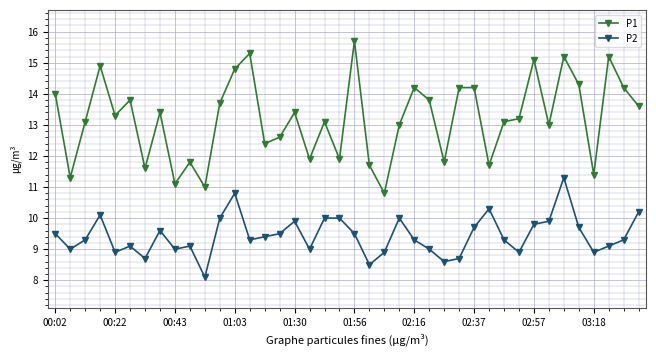

Reading left to right, list all the values displayed in this chart.

P1: 14.0	11.3	13.1	14.9	13.3	13.8	11.6	13.4	11.1	11.8	11.0	13.7	14.8	15.3	12.4	12.6	13.4	11.9	13.1	11.9	15.7	11.7	10.8	13.0	14.2	13.8	11.8	14.2	14.2	11.7	13.1	13.2	15.1	13.0	15.2	14.3	11.4	15.2	14.2	13.6
P2: 9.5	9.0	9.3	10.1	8.9	9.1	8.7	9.6	9.0	9.1	8.1	10.0	10.8	9.3	9.4	9.5	9.9	9.0	10.0	10.0	9.5	8.5	8.9	10.0	9.3	9.0	8.6	8.7	9.7	10.3	9.3	8.9	9.8	9.9	11.3	9.7	8.9	9.1	9.3	10.2